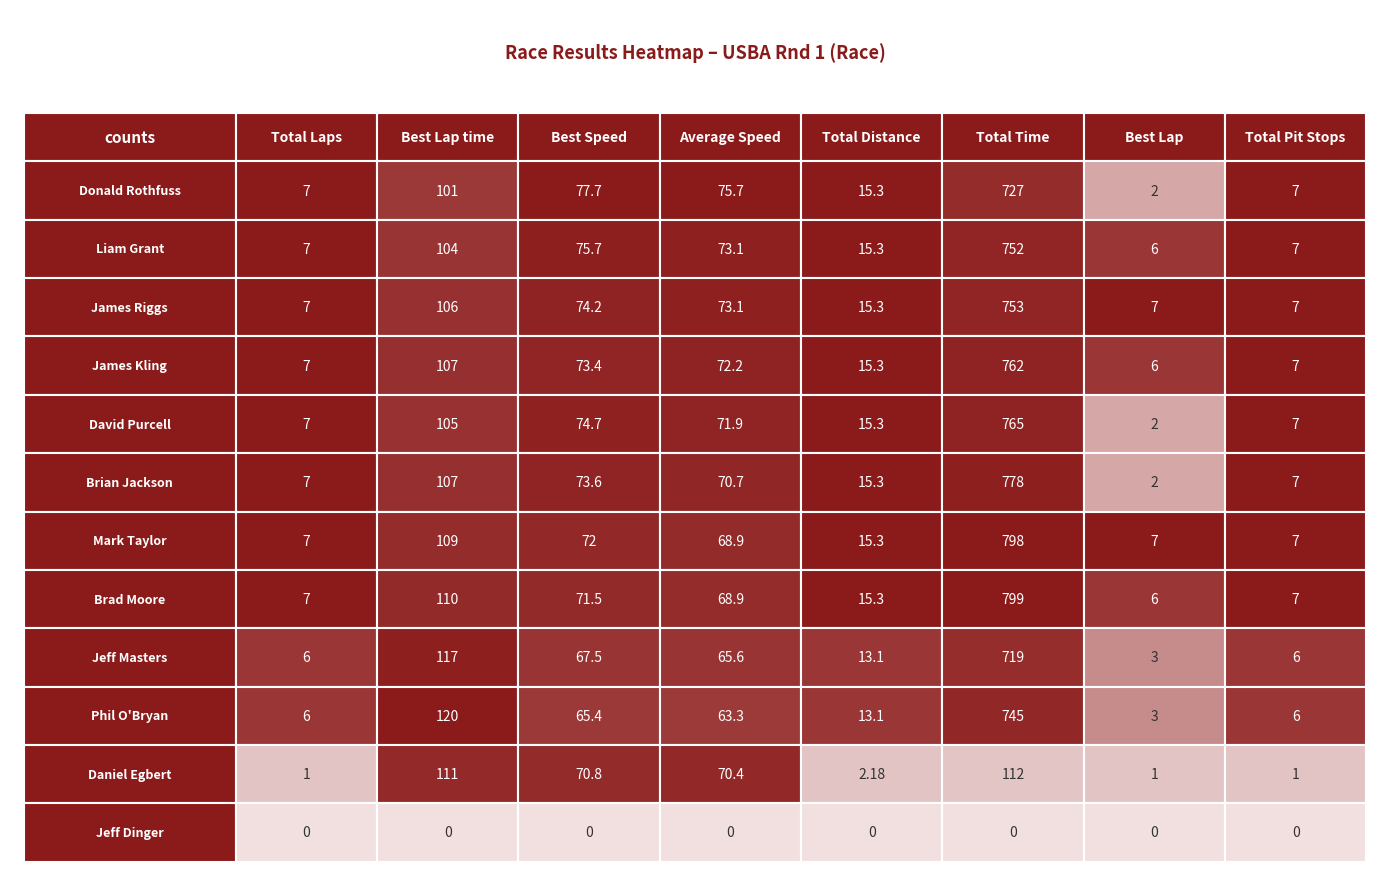

Which category has the highest value in the Brad Moore series?

Total Time